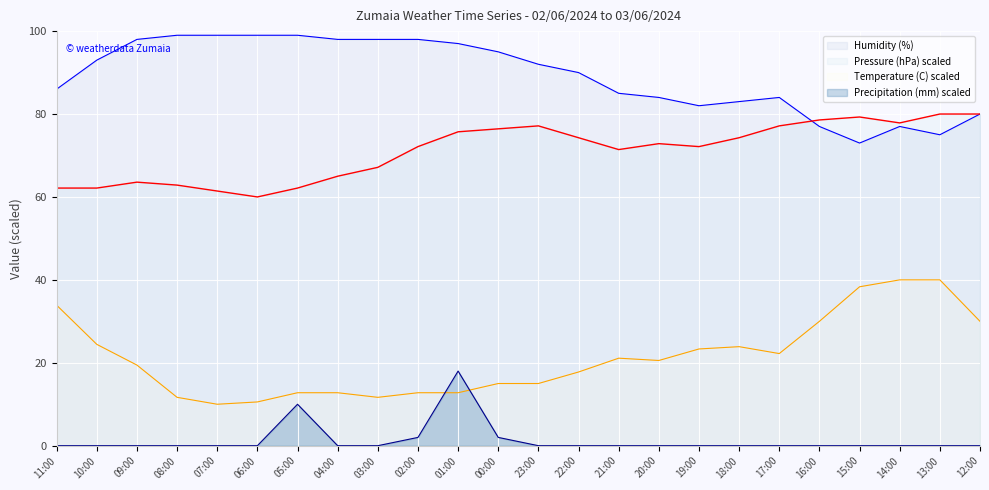

Which series has the widest spread of values?

Temperature (C) scaled